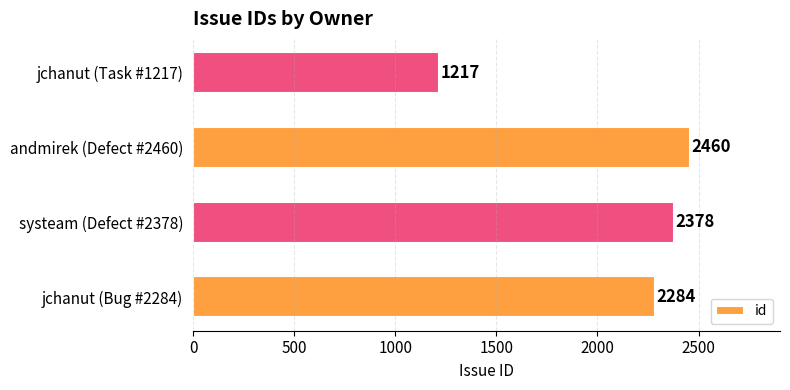

True or false: the data shows 1773 at jchanut (Task #1217).

False